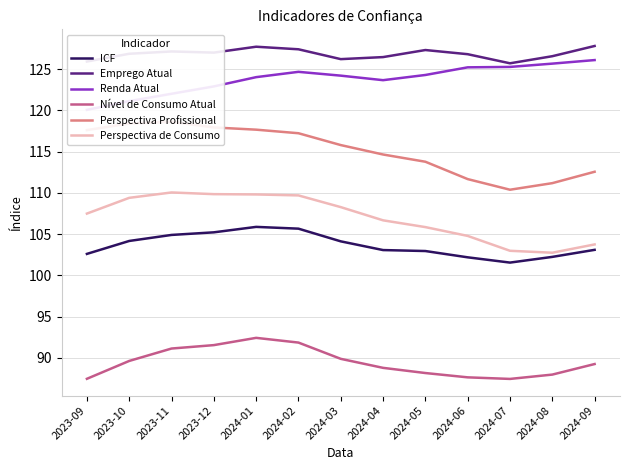

How many lines are shown in the chart?

6